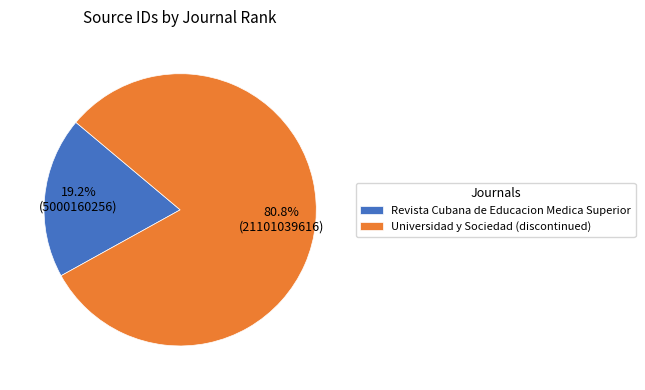

What percentage is the Revista Cubana de Educacion Medica Superior slice, to the nearest percent?

19%